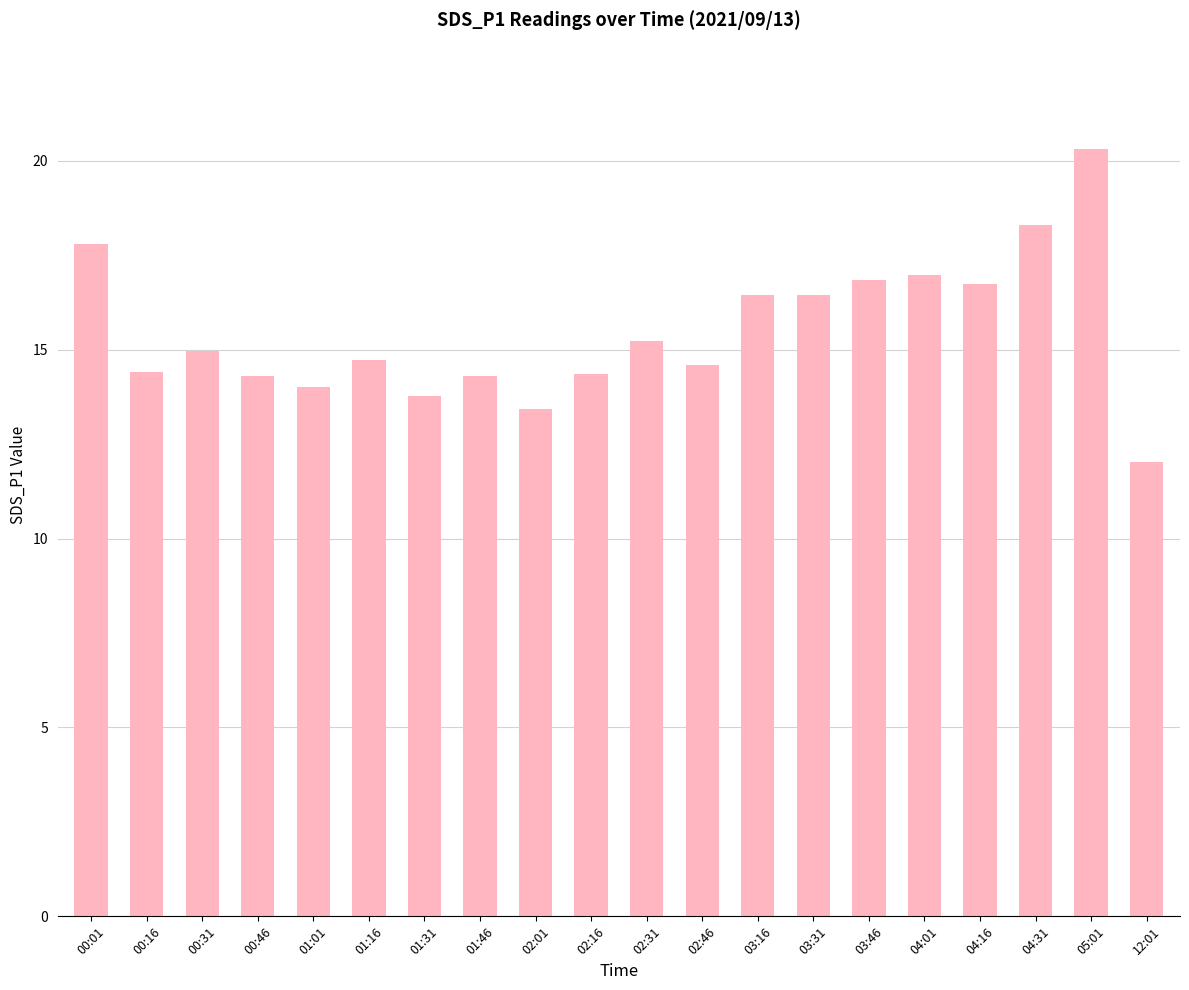

True or false: the data shows 13.8 at 01:31.

True